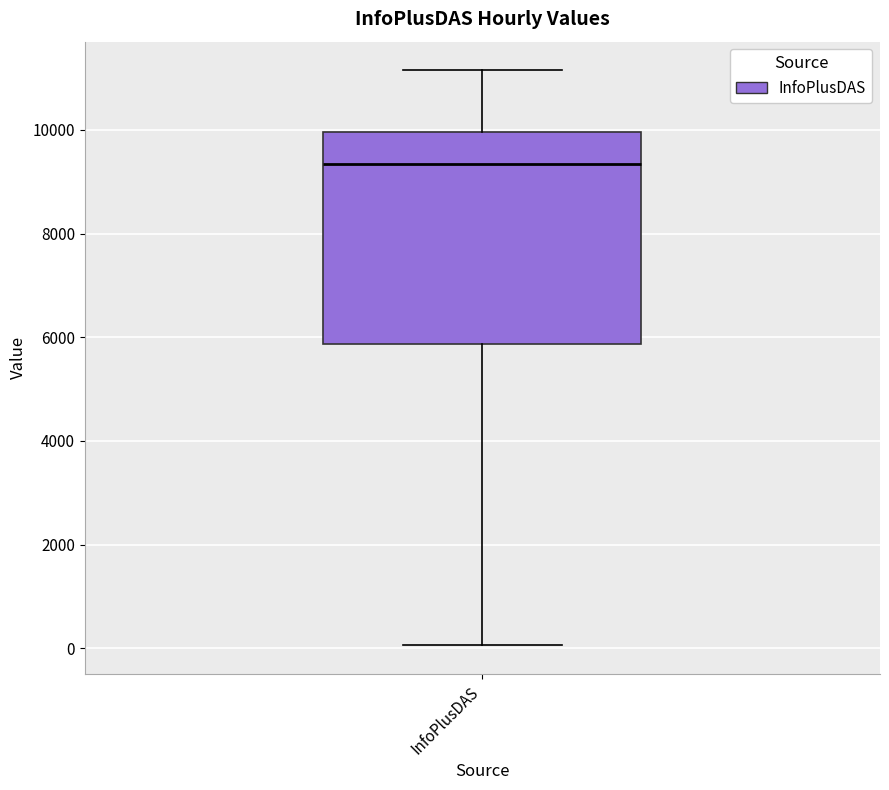

Read this box plot against the y-axis: the position of the median line, the range covered by the box, and the ends of both whiskers. The values are not printed on the chart, so give them approximately, as read against the axis.

median 9400, box 5800 to 10000, whiskers 0 to 11200